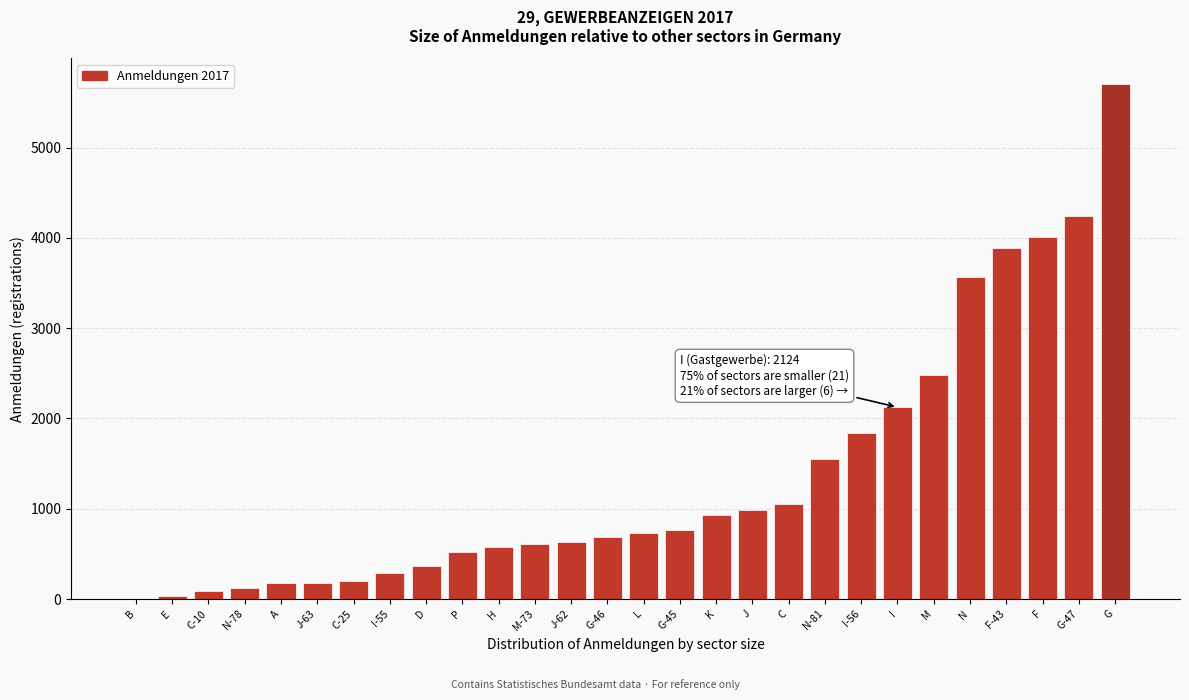

At which category does the chart reach its peak across all series?

G